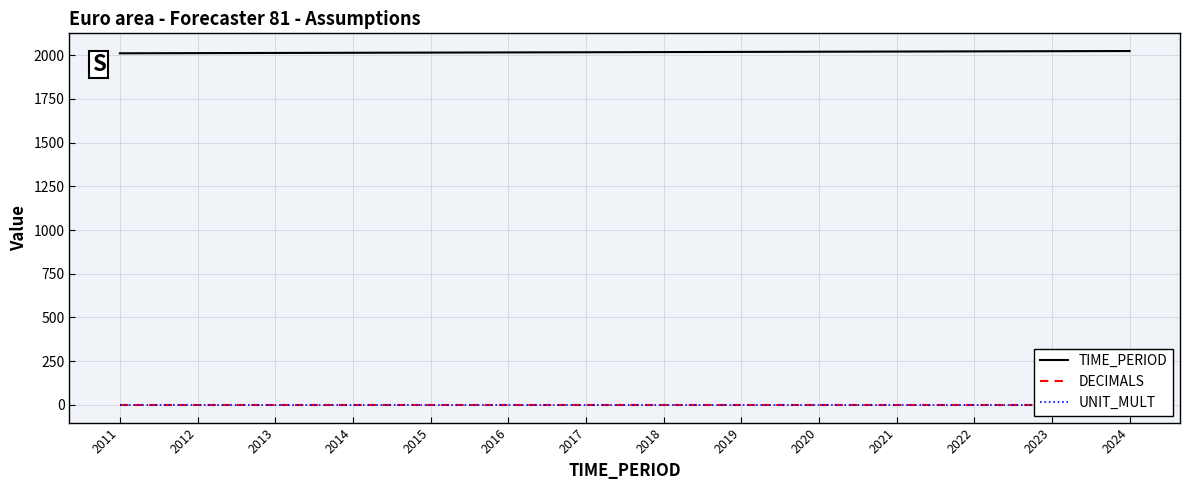

Which series has the largest total across all categories?

TIME_PERIOD